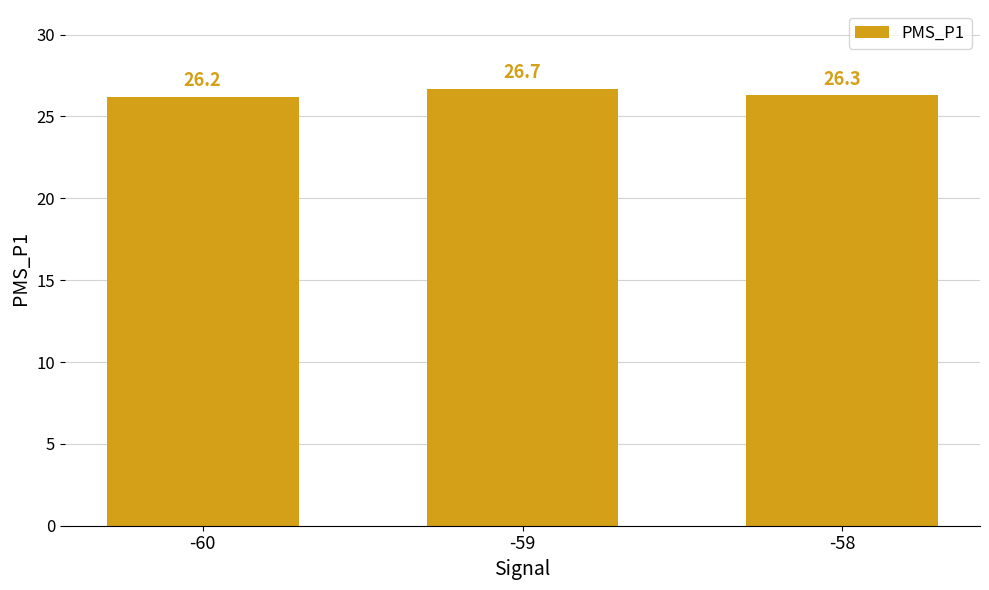

Reading left to right, list all the values displayed in this chart.

26.2	26.7	26.3